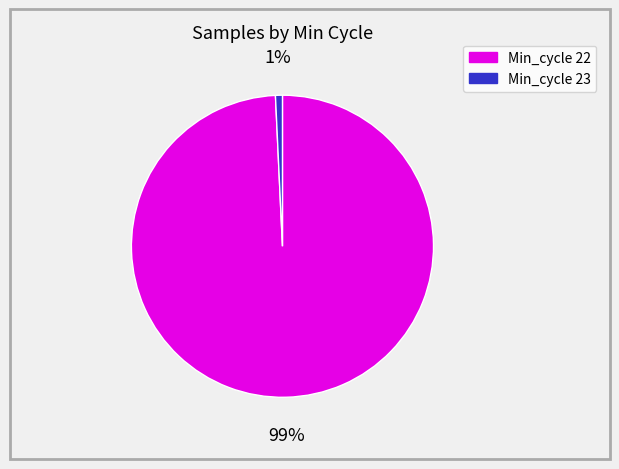

Is there a majority slice in this chart?

Yes